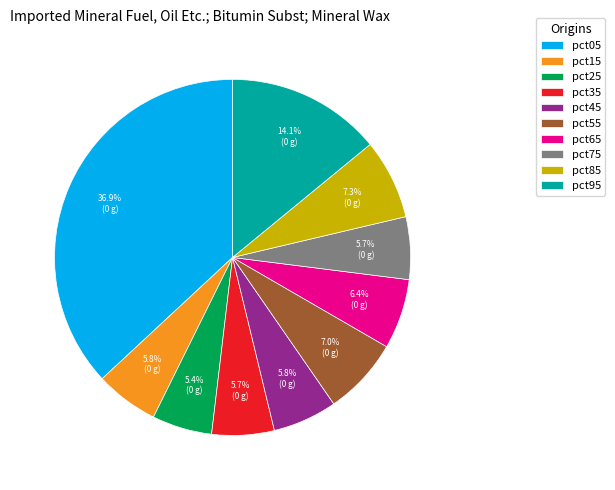

How many segments does this pie chart have?

10